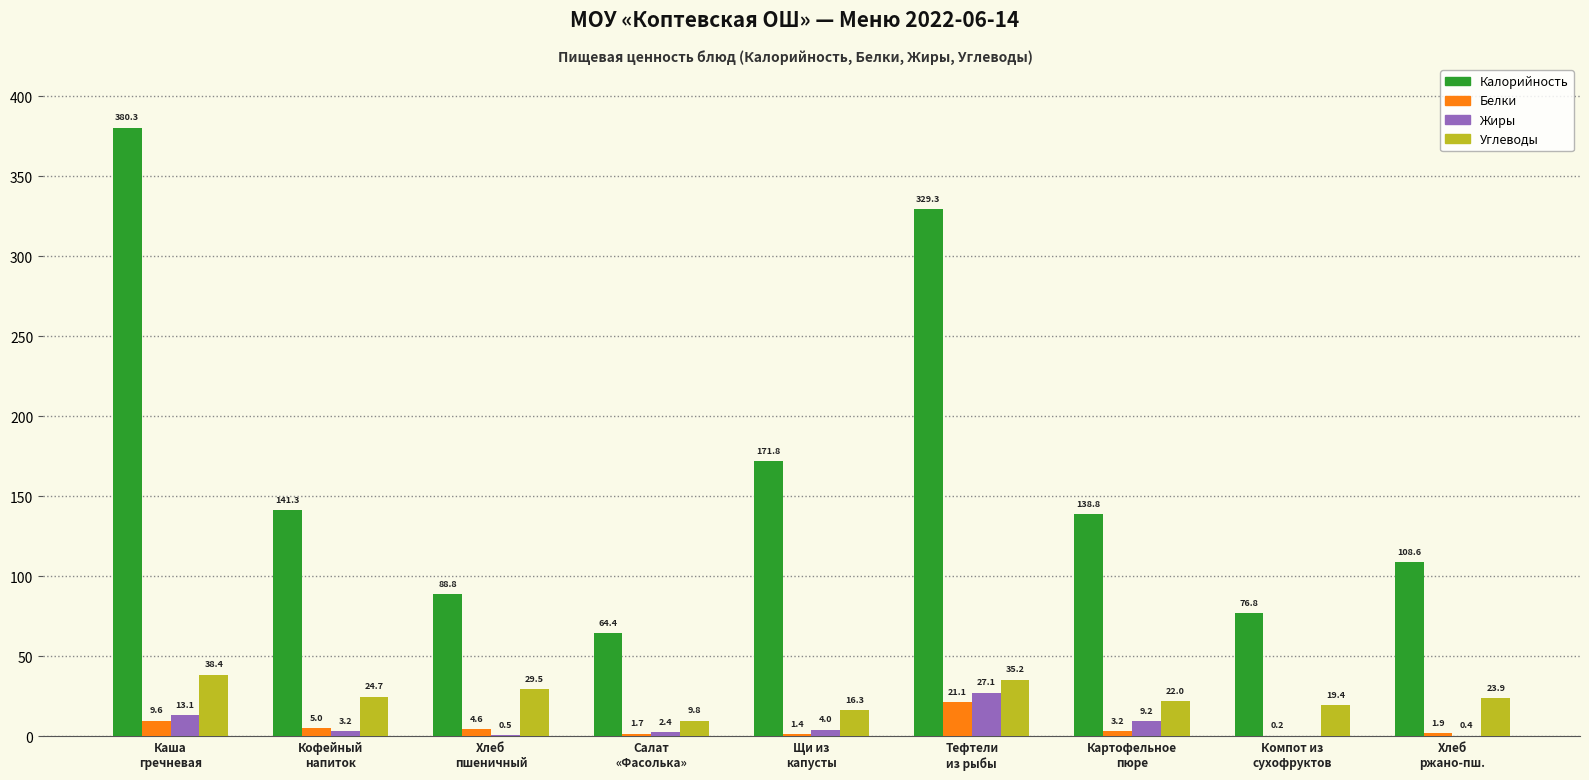

Which series has the largest total across all categories?

Калорийность